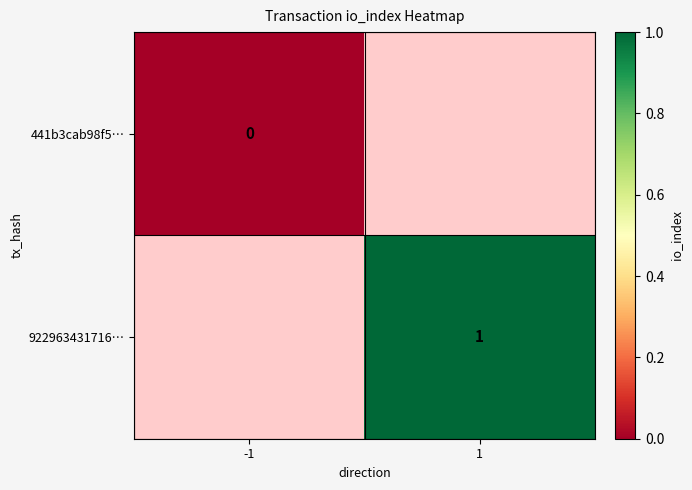

The value of 922963431716… at 1 is 0. True or false?

False